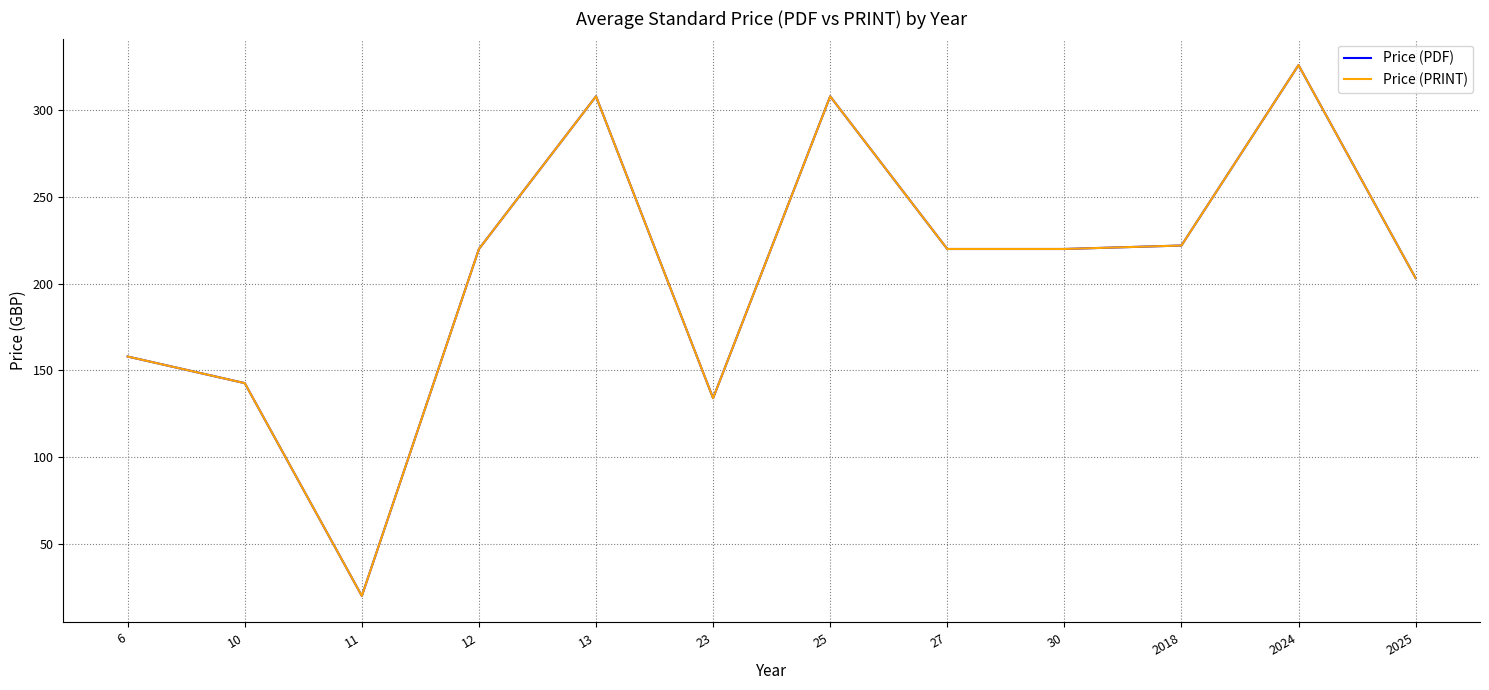

Does the chart have visible grid lines?

Yes